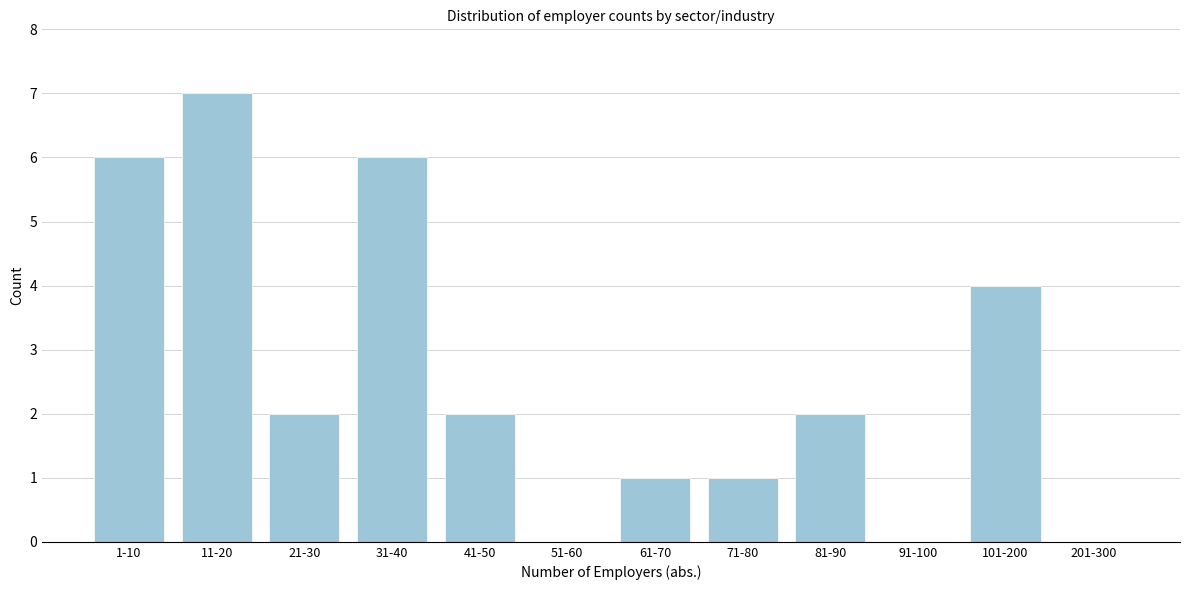

Reading left to right, extract all data points from this chart.

1-10=6	11-20=7	21-30=2	31-40=6	41-50=2	51-60=0	61-70=1	71-80=1	81-90=2	91-100=0	101-200=4	201-300=0